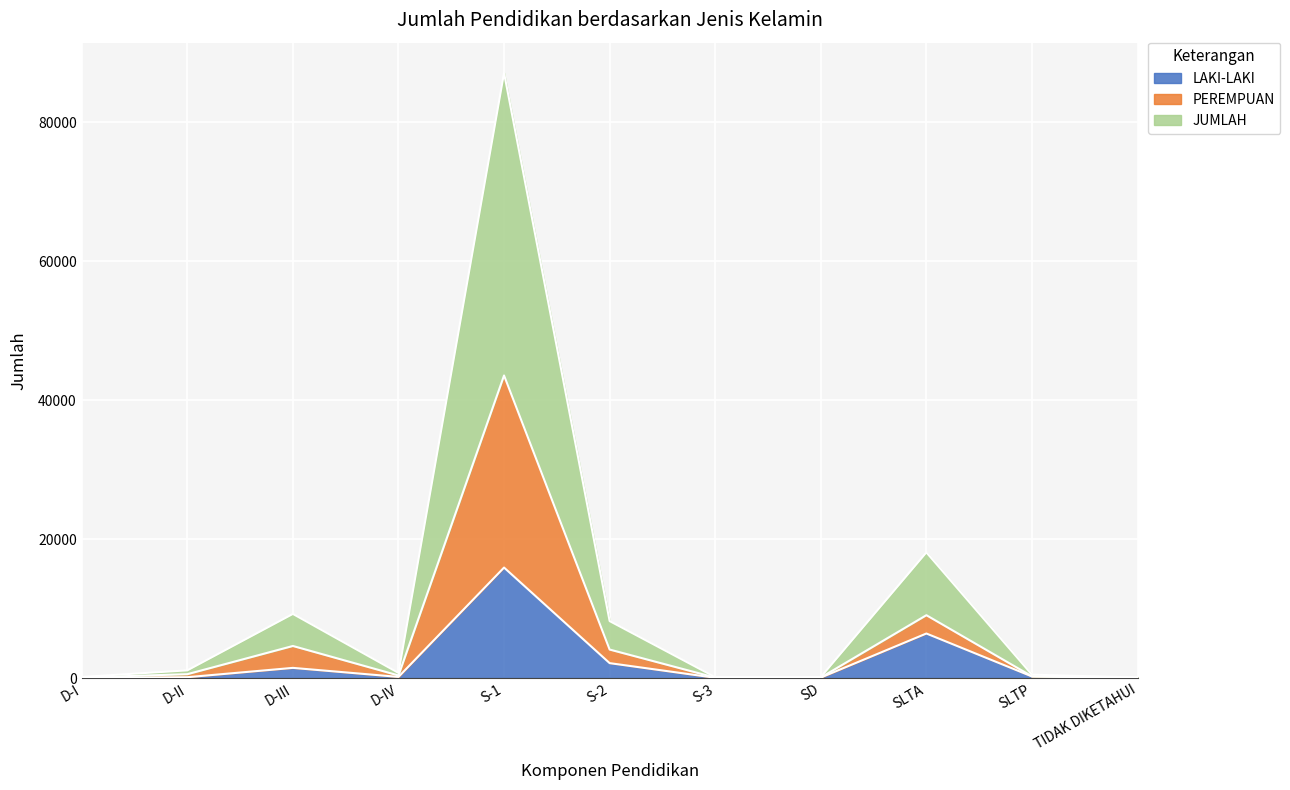

Where is the first local maximum for LAKI-LAKI?

D-III